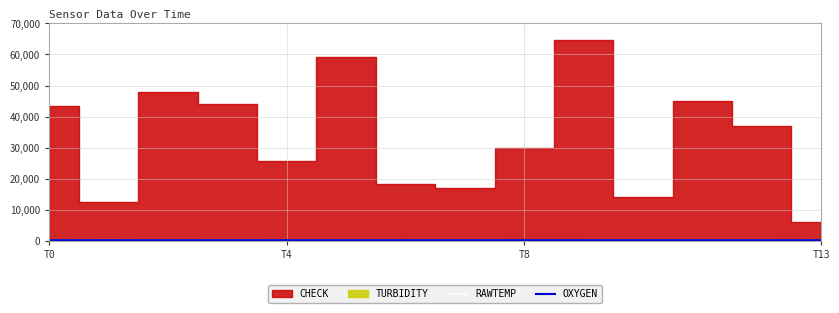

True or false: RAWTEMP and OXYGEN intersect in this chart.

False